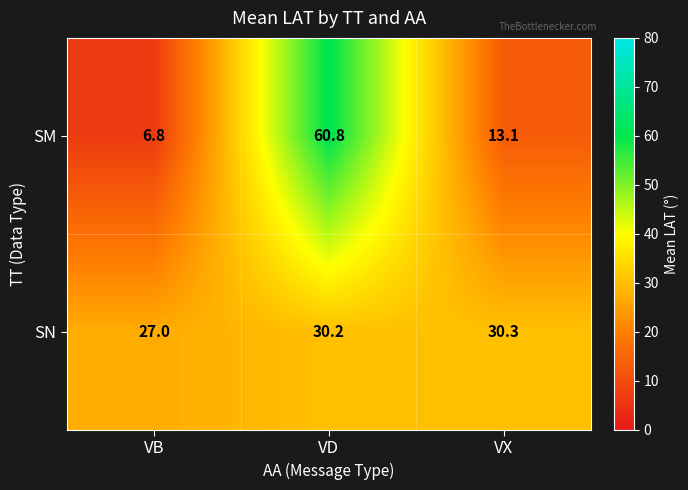

Count the number of data series in this chart.

2